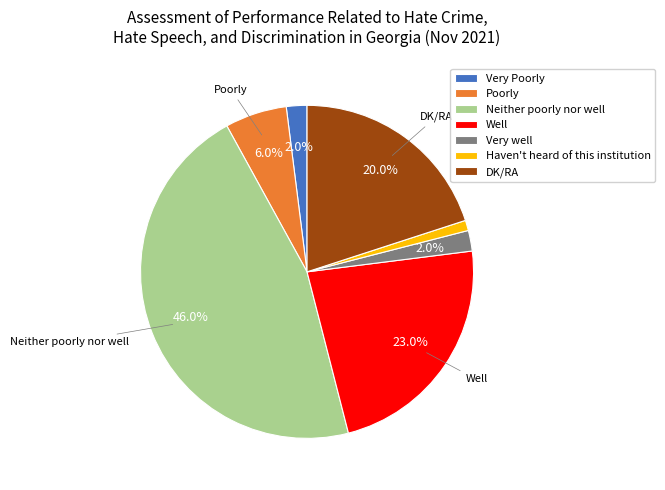

To the nearest percent, what is the combined percentage of Neither poorly nor well and Haven't heard of this institution?

47%